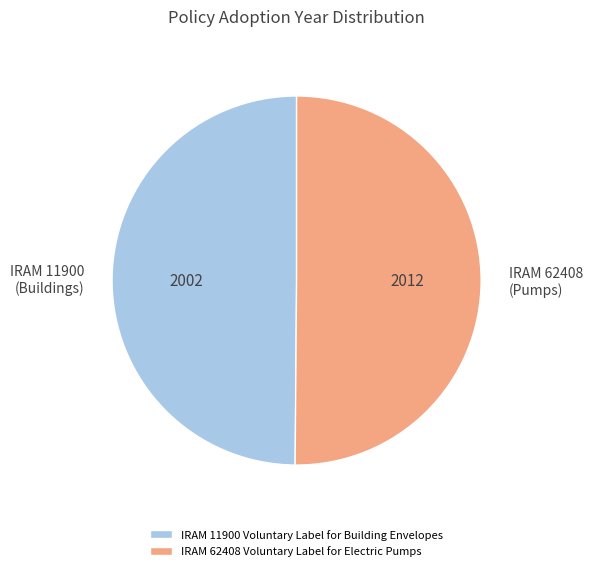

Is the sum of IRAM 62408 Voluntary Label for Electric Pumps and IRAM 11900 Voluntary Label for Building Envelopes greater than half?

Yes